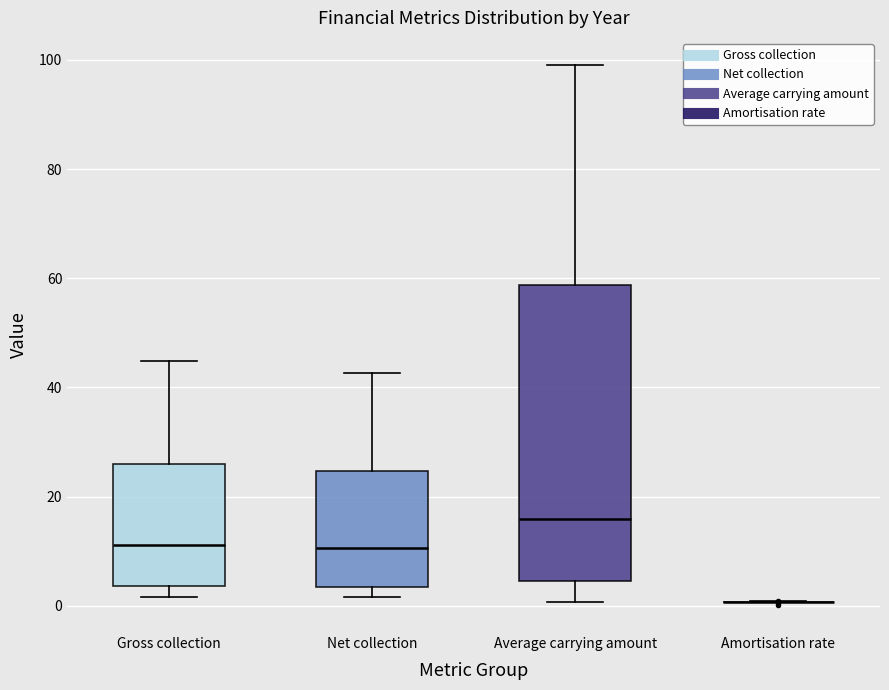

Where is the upper edge of the box for Average carrying amount on the y-axis? The values are not printed on the chart, so give them approximately, as read against the axis.

58